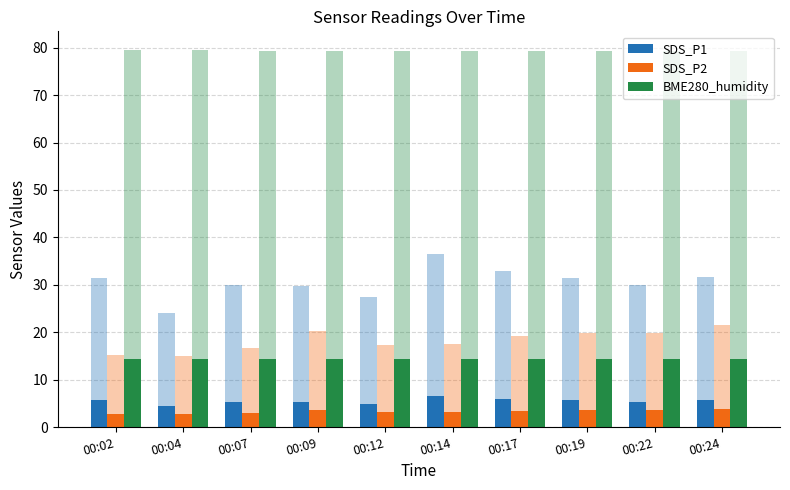

Are the bars grouped side by side (vs. stacked)?

Yes